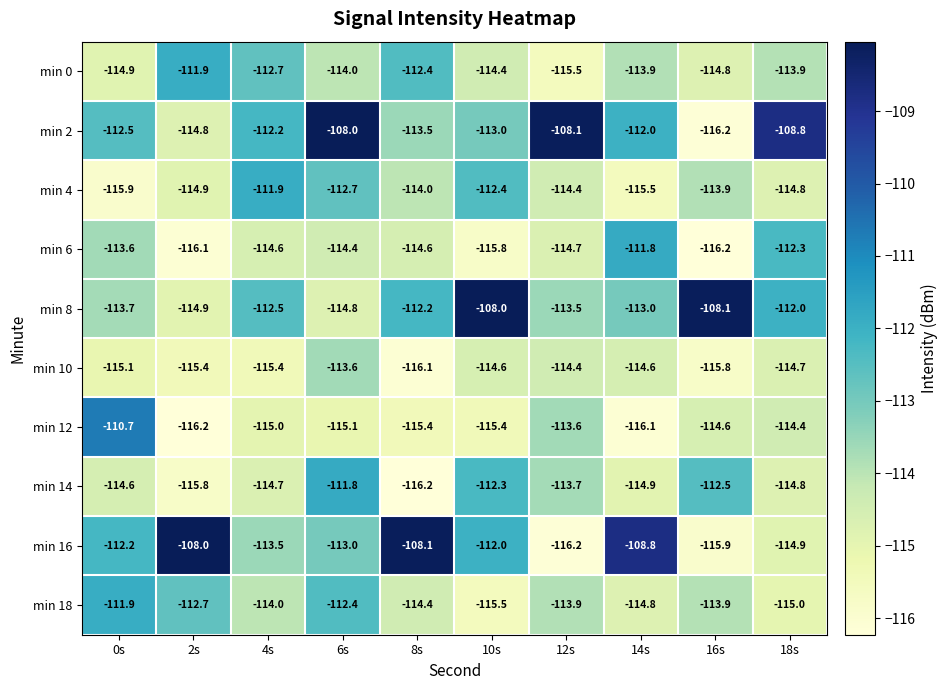

How many categories are shown in the chart?

10